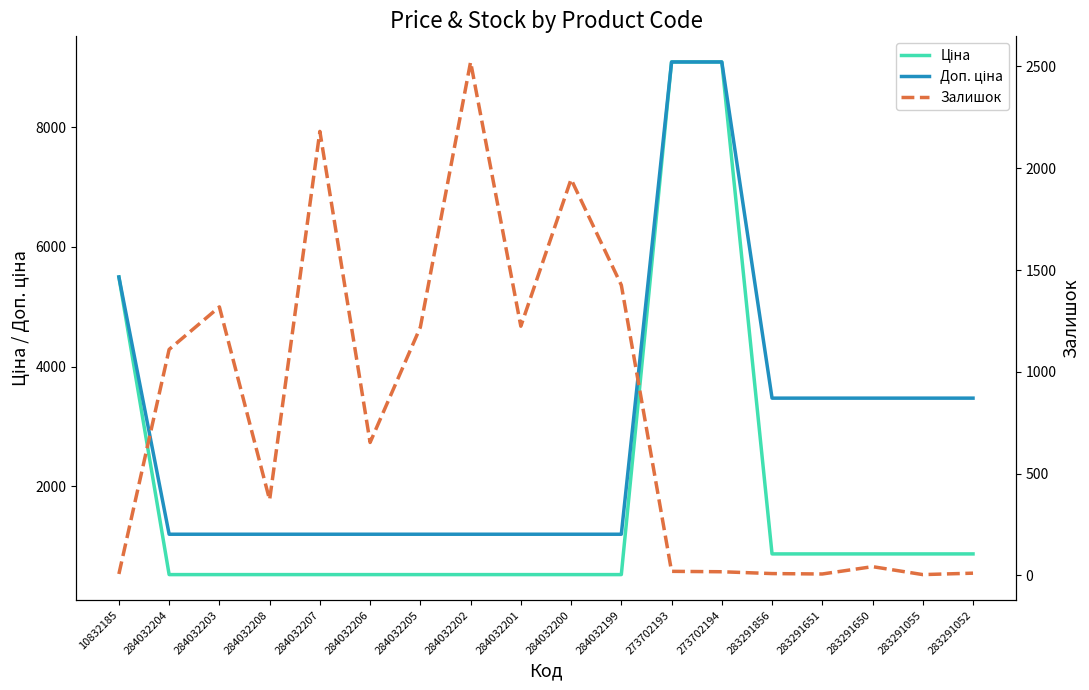

Reading left to right, transcribe all the data shown in this chart.

Ціна: 10832185=5497.3	284032204=522.2	284032203=522.2	284032208=522.2	284032207=522.2	284032206=522.2	284032205=522.2	284032202=522.2	284032201=522.2	284032200=522.2	284032199=522.2	273702193=9092.0	273702194=9092.0	283291856=868.0	283291651=868.0	283291650=868.0	283291055=868.0	283291052=868.0
Доп. ціна: 10832185=5497.3	284032204=1197.0	284032203=1197.0	284032208=1197.0	284032207=1197.0	284032206=1197.0	284032205=1197.0	284032202=1197.0	284032201=1197.0	284032200=1197.0	284032199=1197.0	273702193=9092.0	273702194=9092.0	283291856=3472.1	283291651=3472.1	283291650=3472.1	283291055=3472.1	283291052=3472.1
Залишок: 10832185=7.0	284032204=1110.0	284032203=1319.0	284032208=371.0	284032207=2181.0	284032206=653.0	284032205=1219.0	284032202=2522.0	284032201=1224.0	284032200=1946.0	284032199=1426.0	273702193=20.0	273702194=18.0	283291856=9.0	283291651=7.0	283291650=43.0	283291055=4.0	283291052=11.0